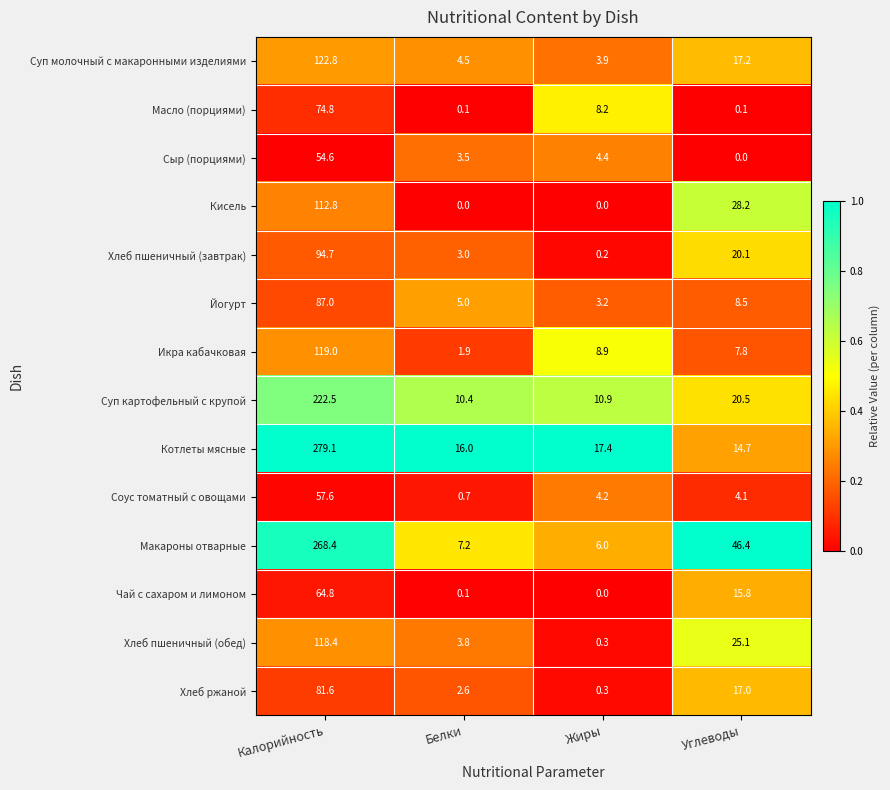

What is the difference between the maximum and minimum values in the Соус томатный с овощами series?

56.9